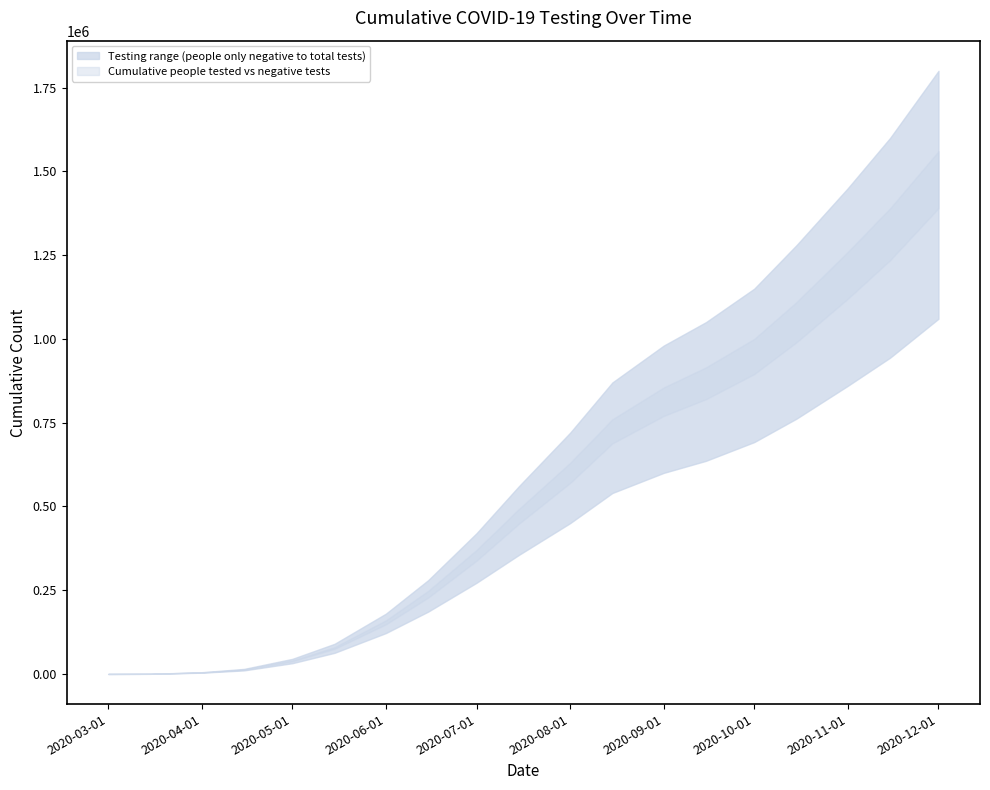

What is the value of the Cumulative people tested point at the 15th from the left?

895000